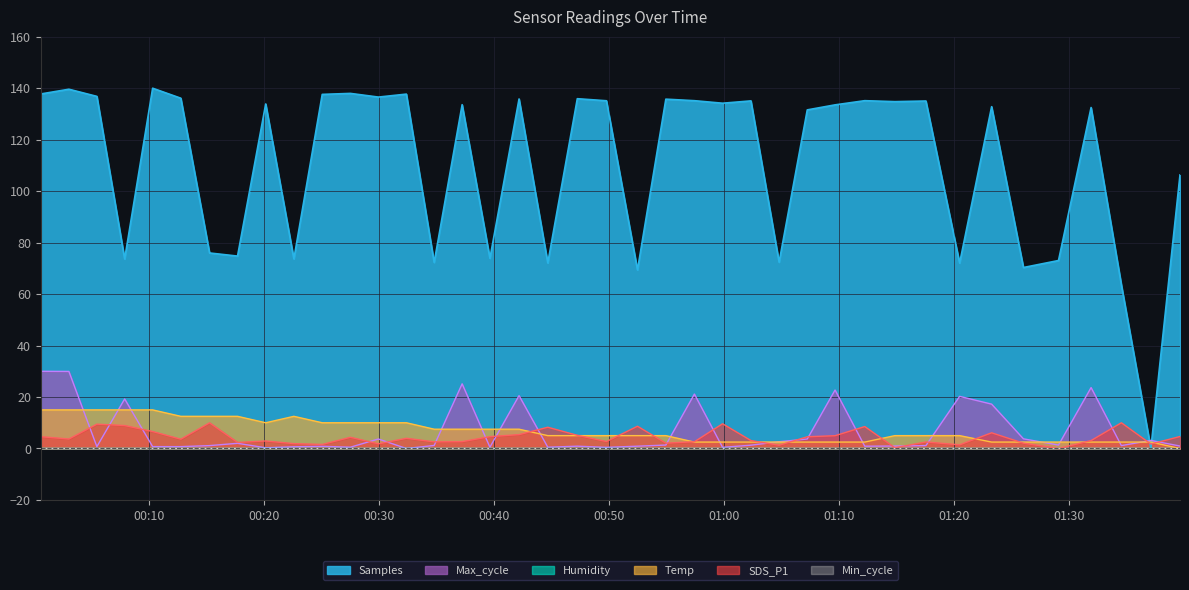

What is the spread (max minus min) of values at 2022/10/11 00:32:24?

137.7